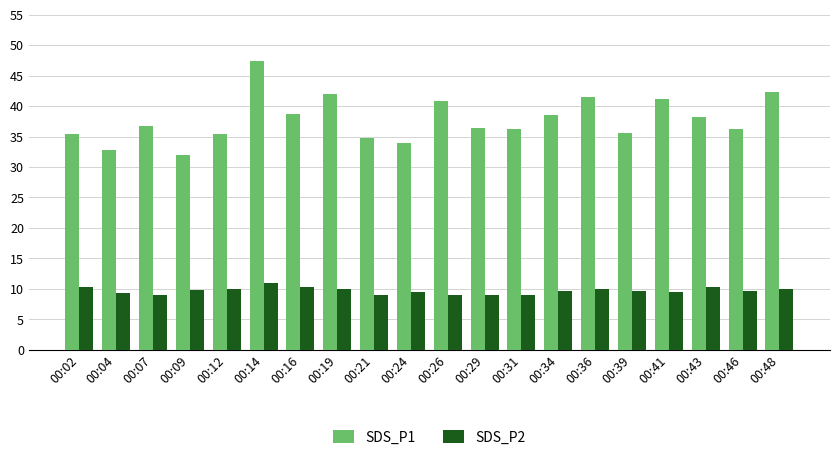

How many bars are there in each group?

2